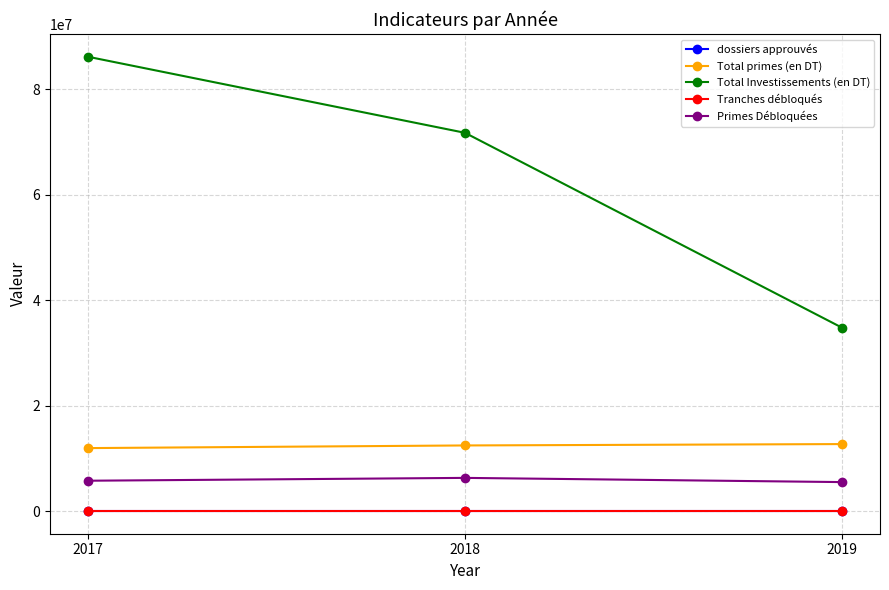

How many distinct data groups are displayed?

5